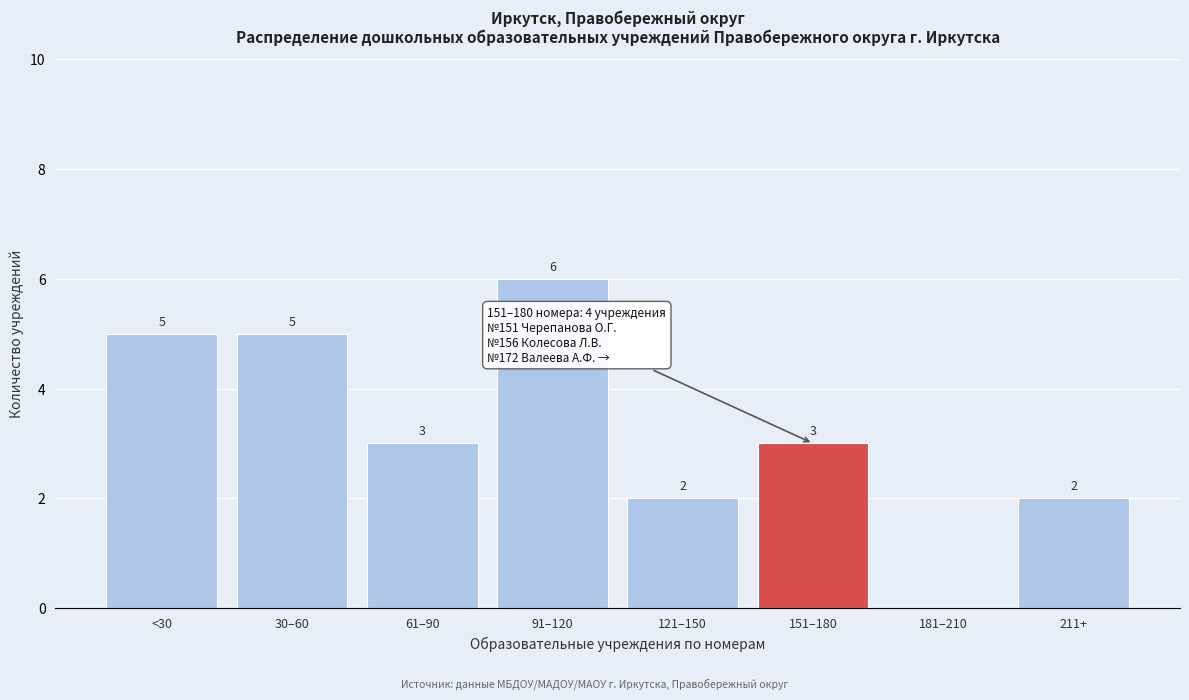

Reading right to left, transcribe all the data shown in this chart.

211+=2	181–210=0	151–180=3	121–150=2	91–120=6	61–90=3	30–60=5	<30=5